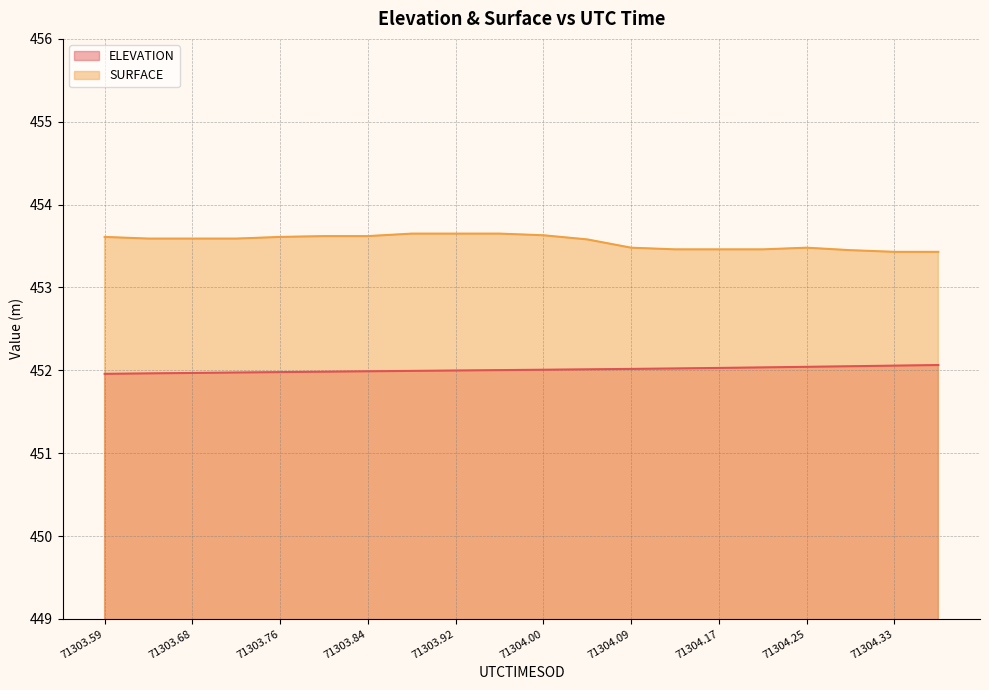

Is the value of ELEVATION at 71303.8808 greater than the value of SURFACE at 71303.6351?

No